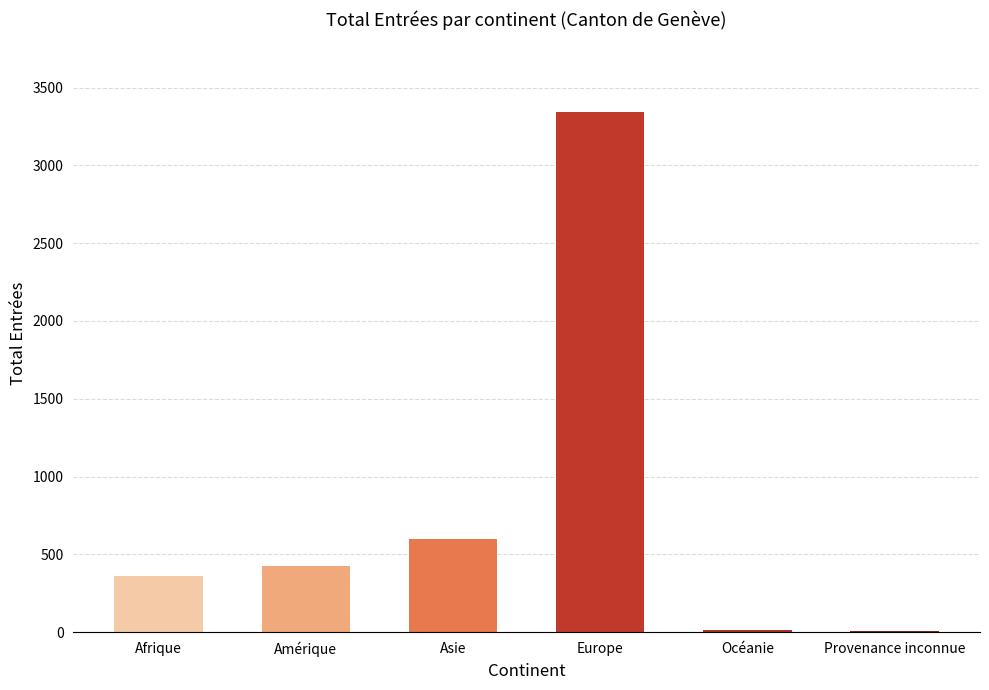

What is the change in value from Asie to Europe?

+2746